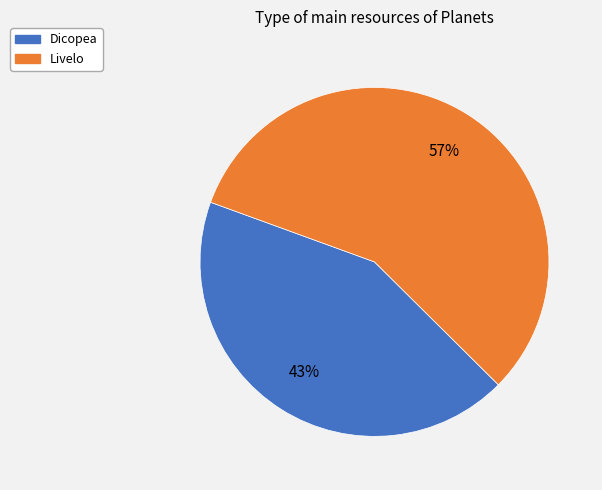

How many slices are in this pie chart?

2